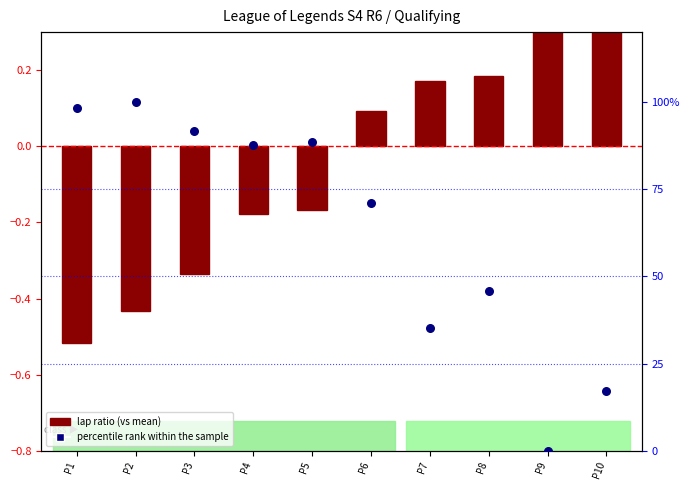

Which series contains the lowest Y value?

lap ratio